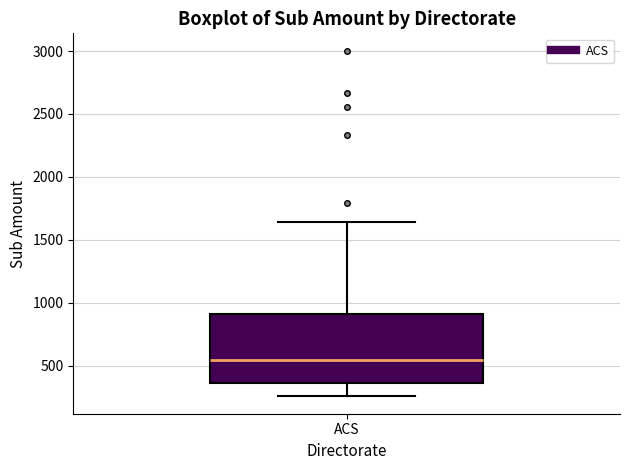

Read this box plot against the y-axis: the position of the median line, the range covered by the box, and the ends of both whiskers. The values are not printed on the chart, so give them approximately, as read against the axis.

median 550, box 350 to 900, whiskers 250 to 1650